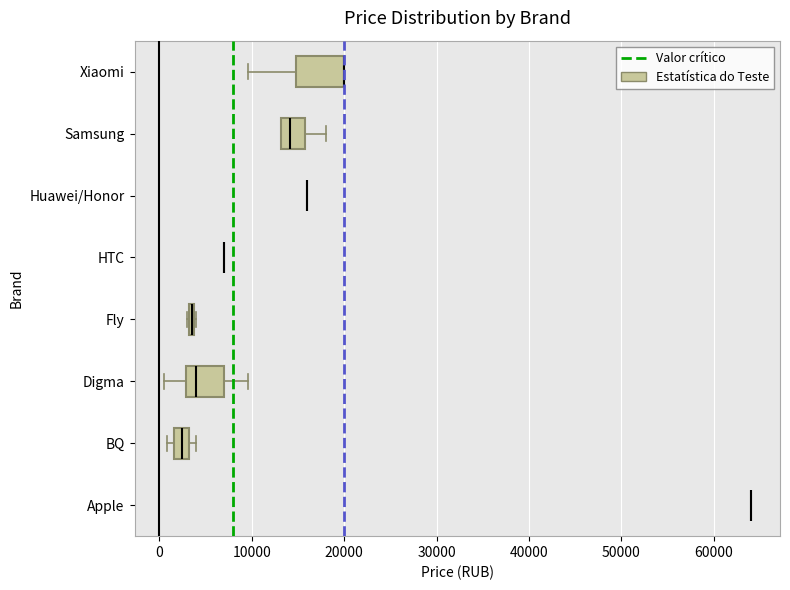

Comparing the boxes themselves (not the whiskers), which one is the widest?

Xiaomi